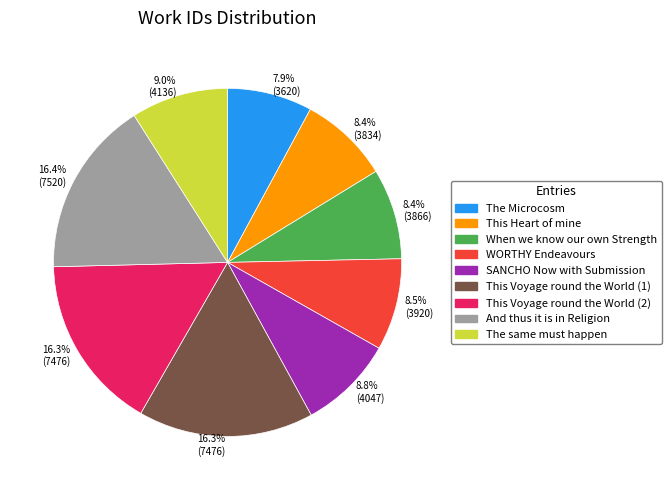

To the nearest percent, what percentage of the pie is The same must happen?

9%